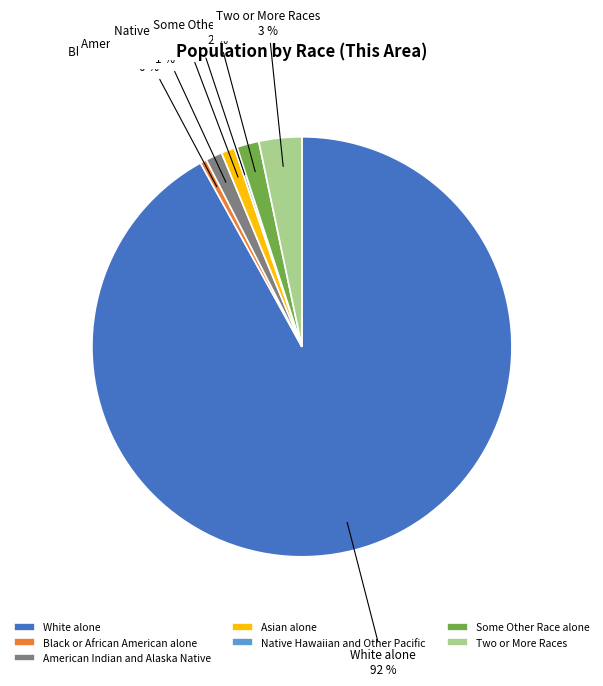

Is the sum of White alone and Two or More Races greater than half?

Yes